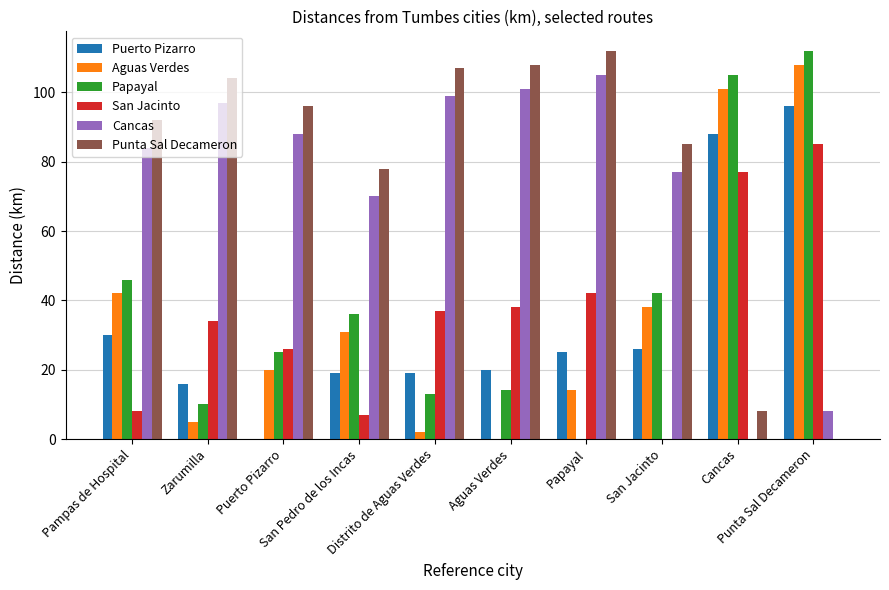

How many groups of bars are there?

10